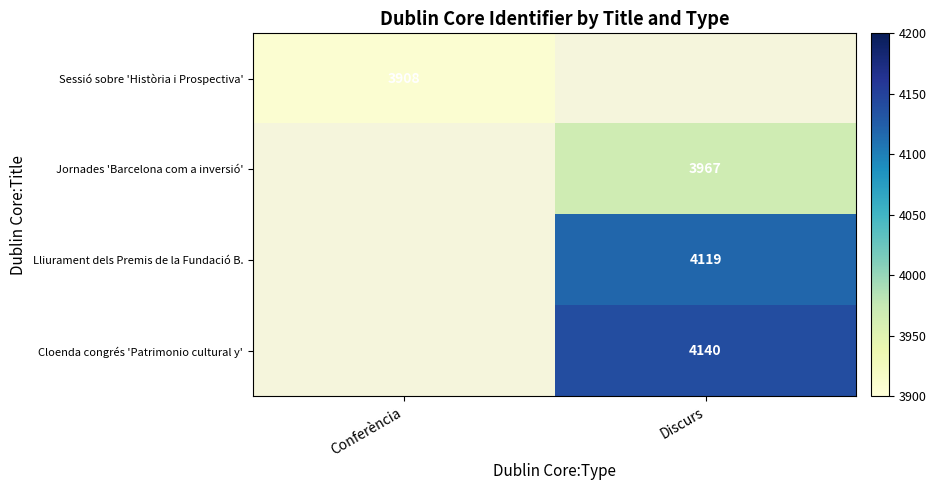

The value of Cloenda congrés 'Patrimonio cultural y' at Discurs is 4140. True or false?

True